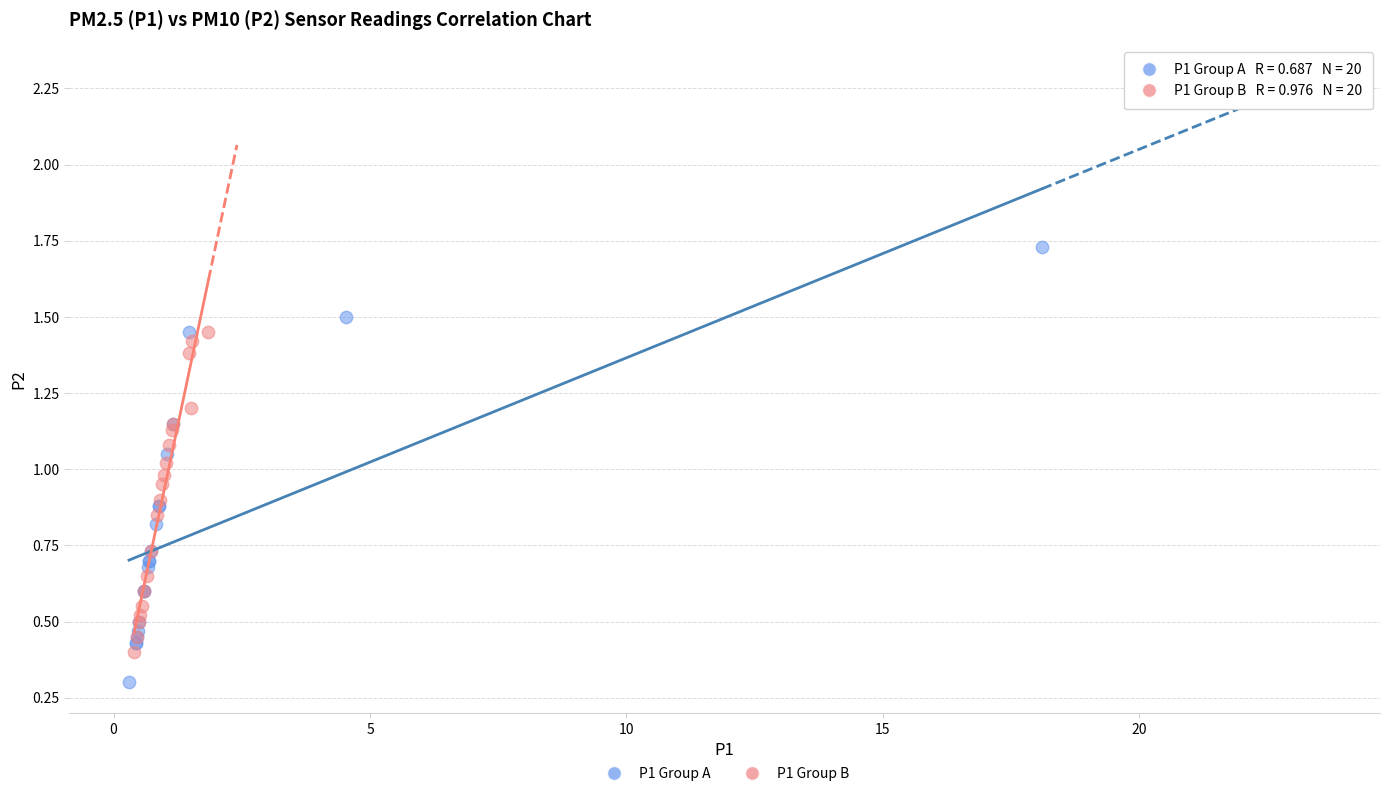

Which series reaches the minimum Y coordinate?

P1 Group A